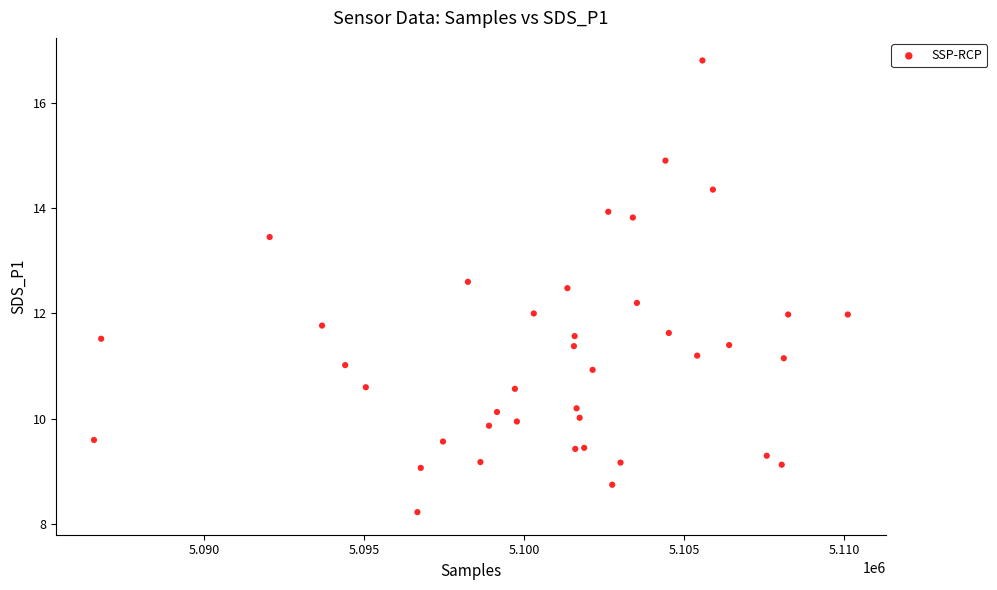

What is the range of X values (max minus min)?

23578.0